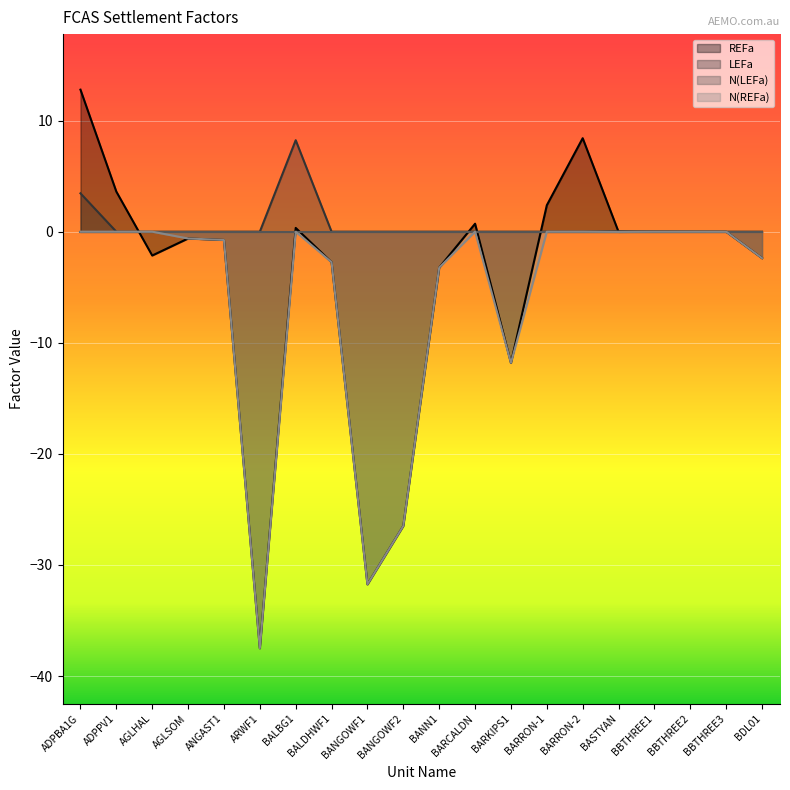

How many intersections are there between N(REFa) and REFa?

1